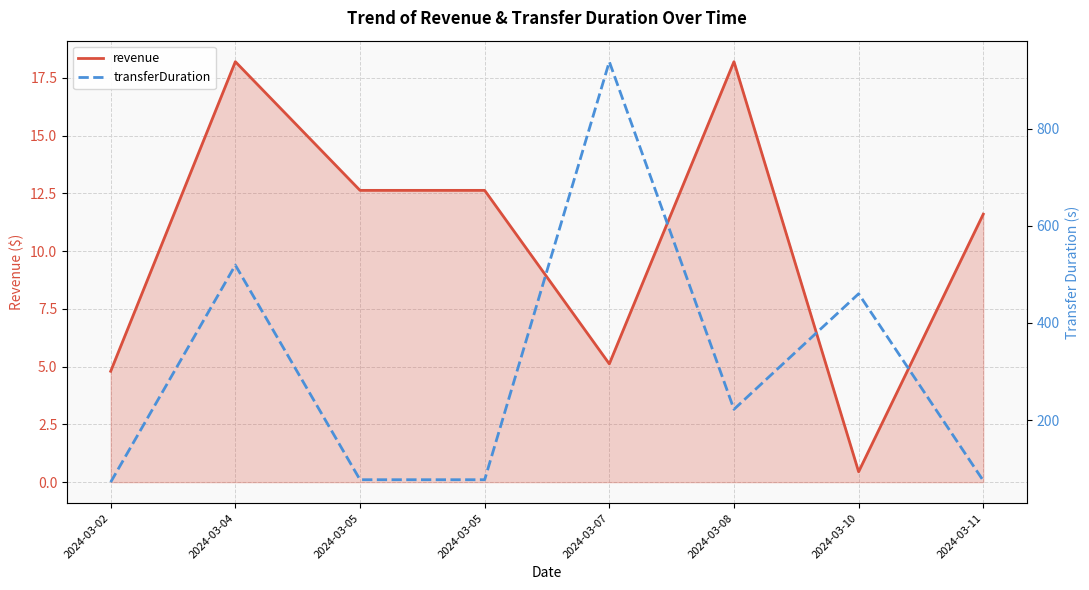

Is the value of revenue at 2024-03-11 greater than the value of transferDuration at 2024-03-04?

No